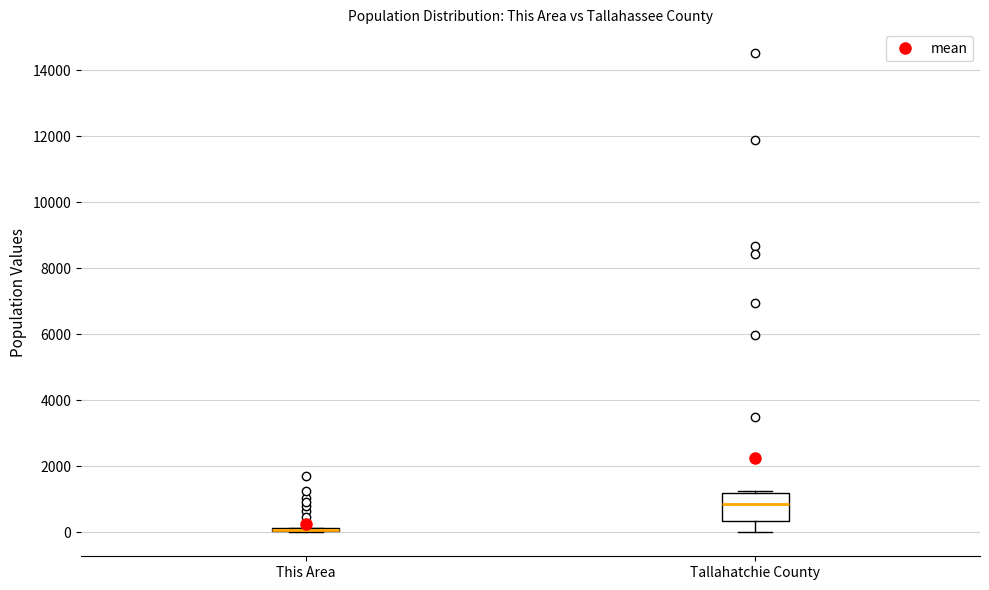

Where is the lower edge of the box for This Area on the y-axis? The values are not printed on the chart, so give them approximately, as read against the axis.

0